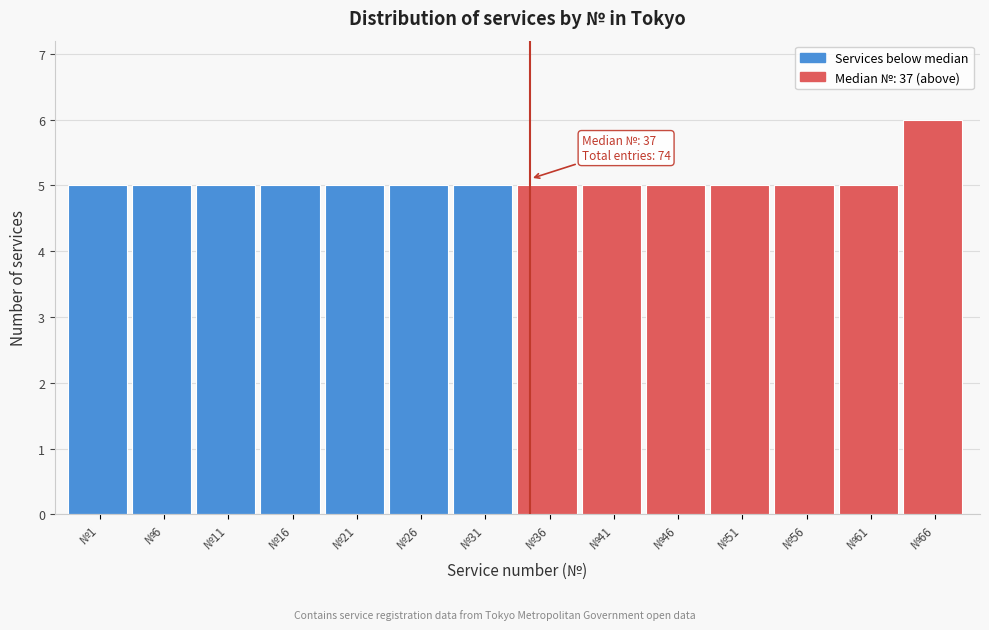

Reading left to right, extract all data points from this chart.

5	5	5	5	5	5	5	5	5	5	5	5	5	6